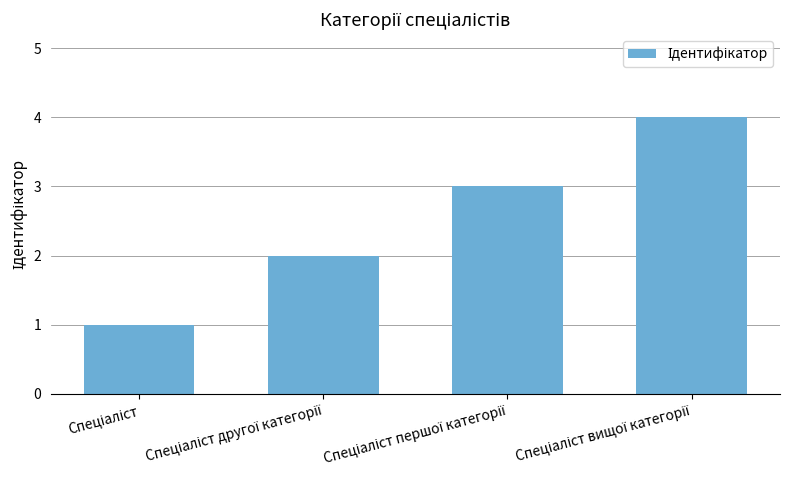

What is the difference between the maximum and minimum values?

3